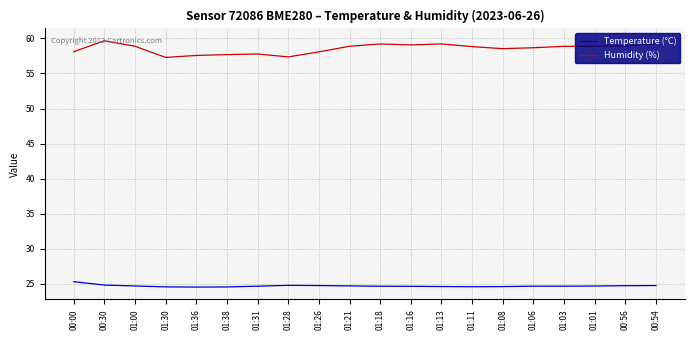

What is the minimum value shown in the chart?

24.5